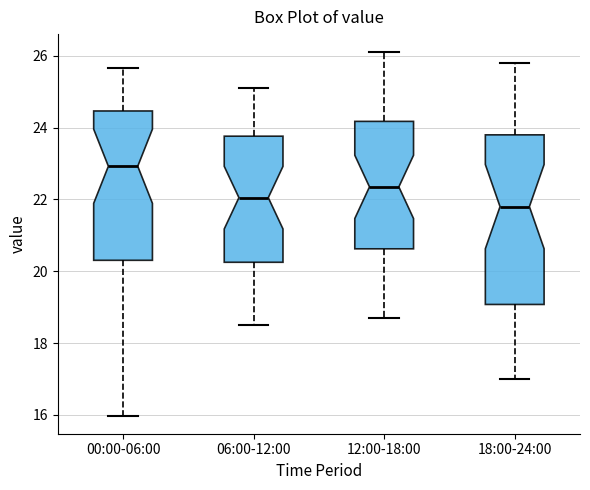

Which box is the tallest, from its lower edge to its upper edge?

18:00-24:00